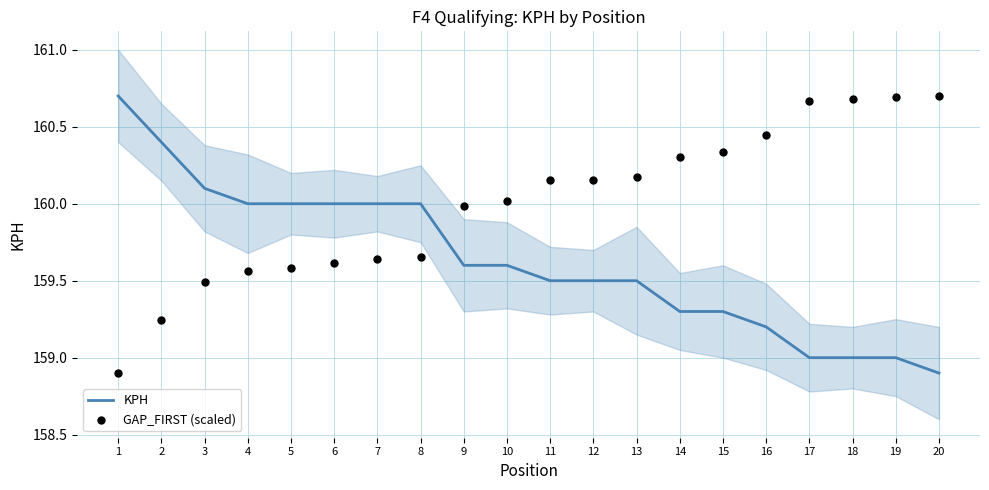

At which category is the sum across all series the highest?

19